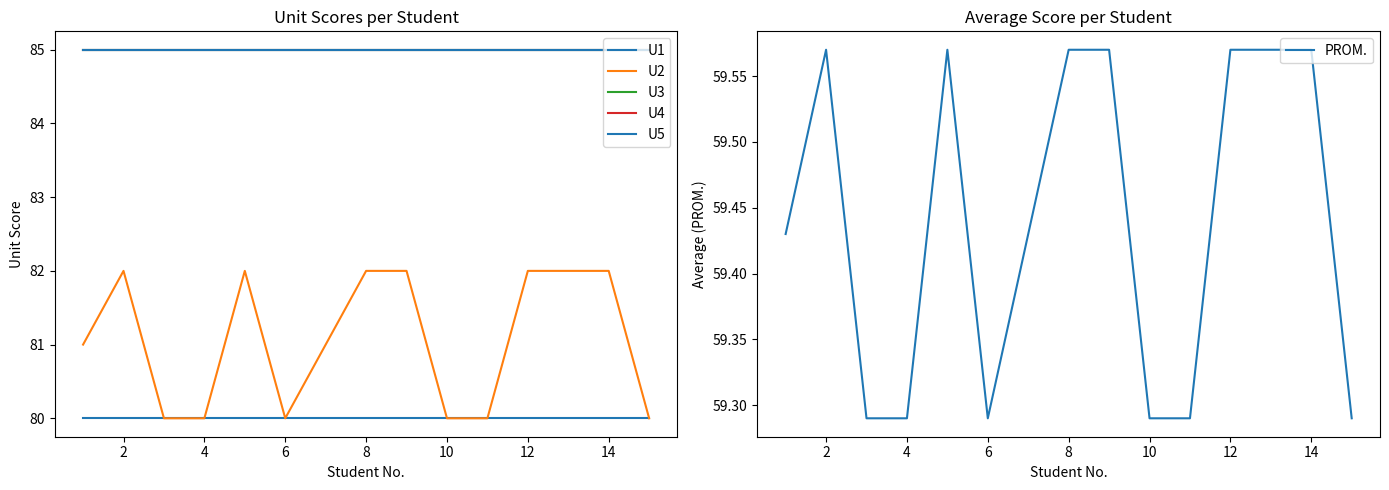

Which series has the largest range (max minus min)?

U2